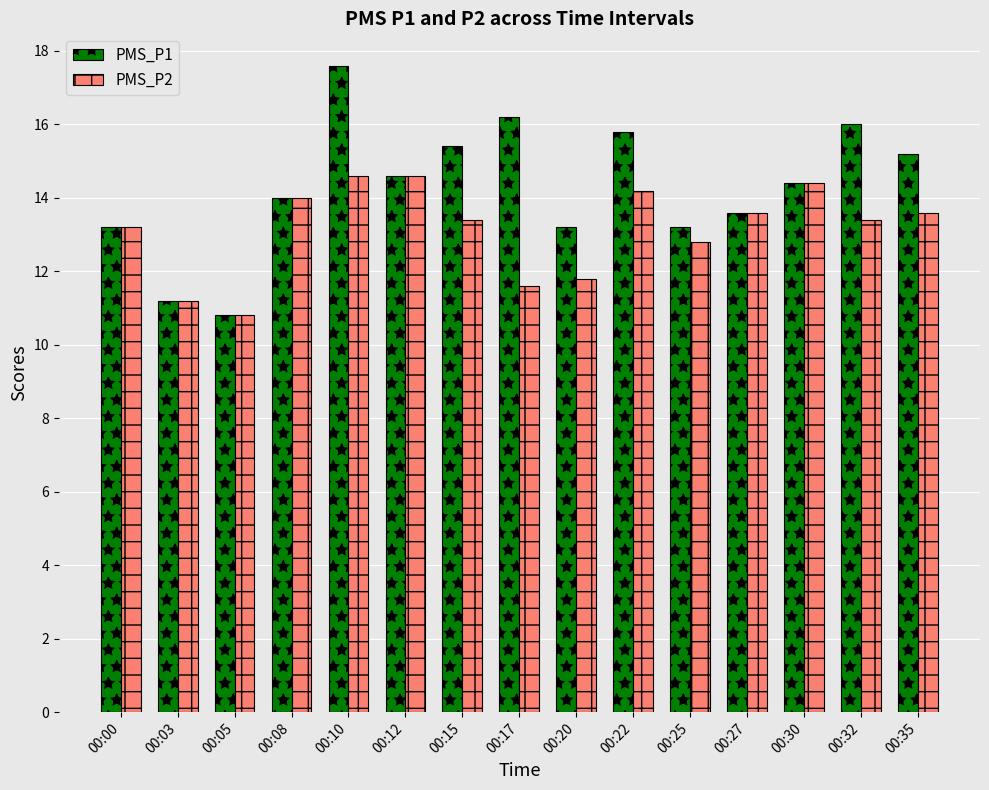

Which category has the lowest value in the PMS_P1 series?

00:05